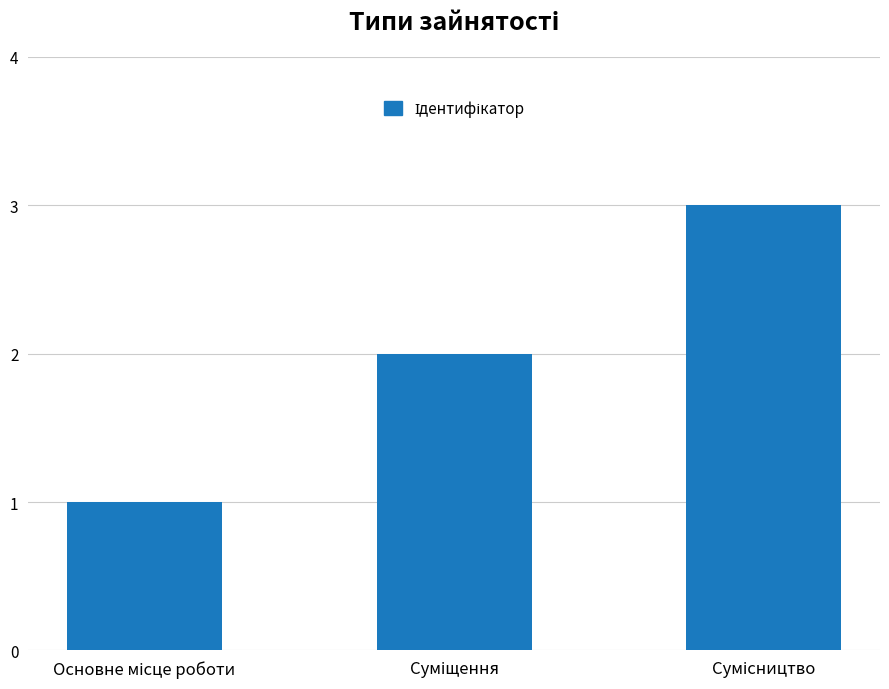

What is the sum of all values?

6